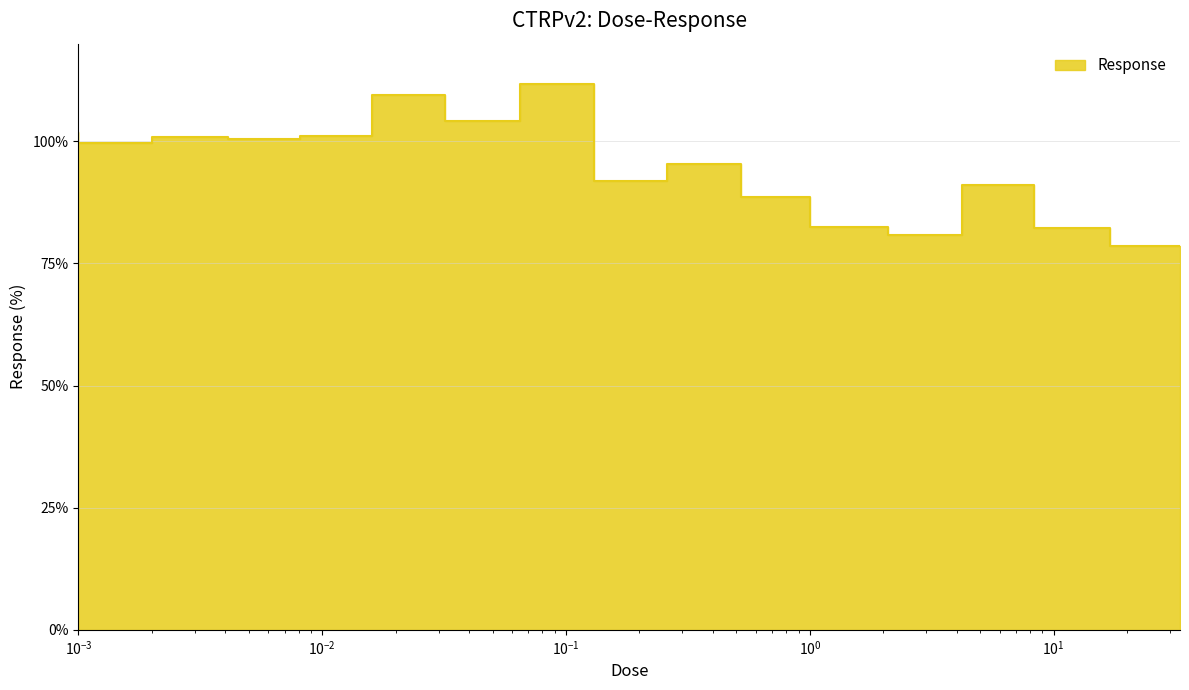

Read the value at 0.13.

111.8